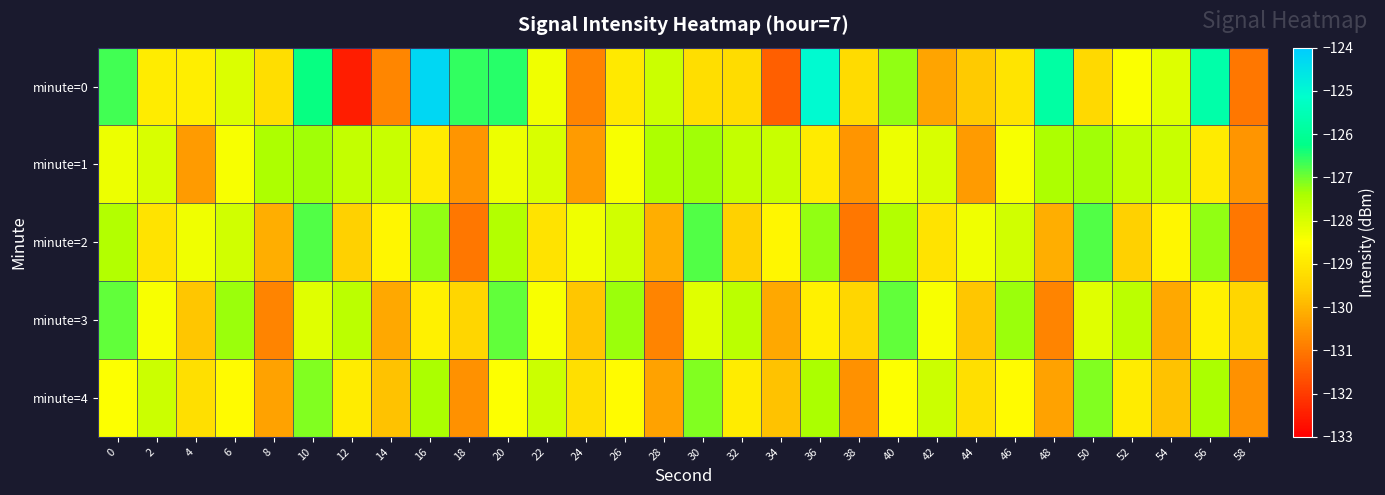

At 58, list the series in order from largest to smallest.

minute=3, minute=1, minute=4, minute=2, minute=0